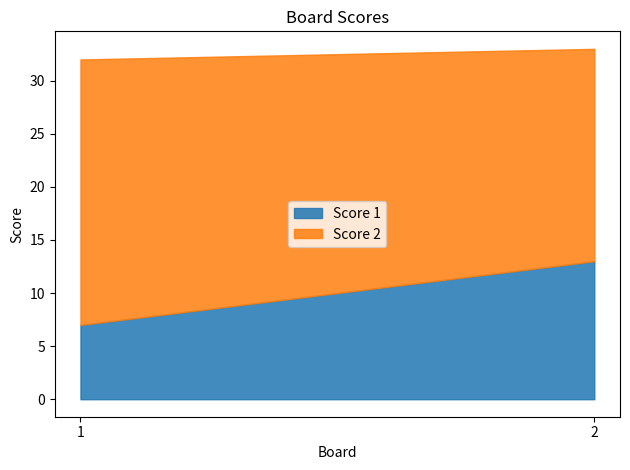

What is the spread (max minus min) of values at 1?

18